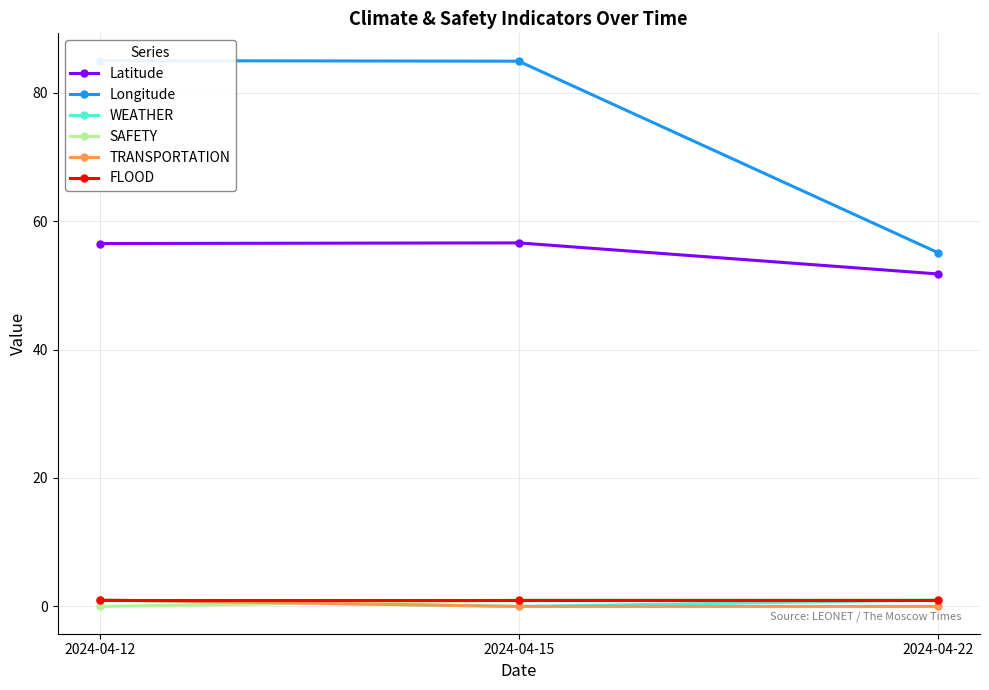

At which category is the sum across all series the highest?

2024-04-12